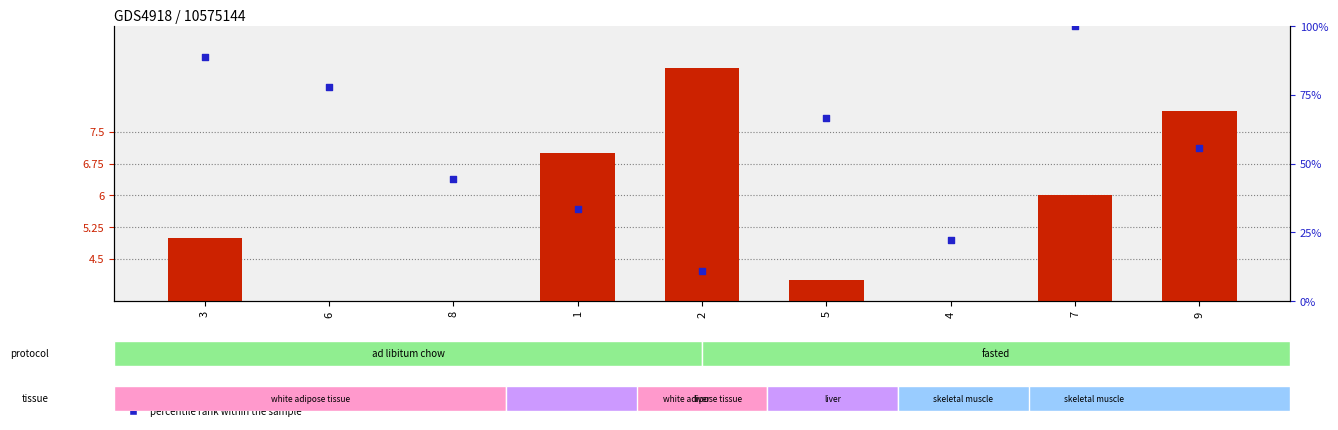

Which series has the widest spread of Y values?

percentile rank within the sample